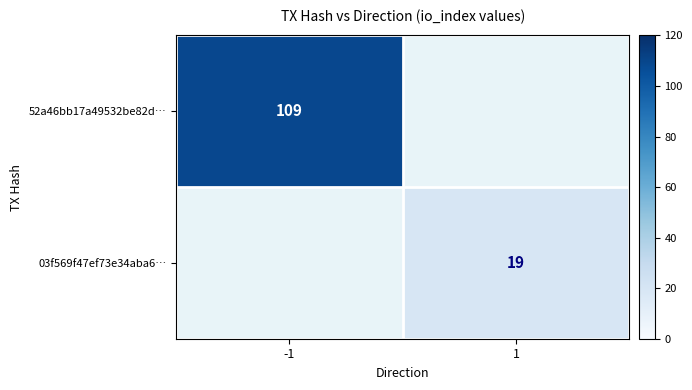

Is it true that 52a46bb17a49532be82d… equals 109 at -1?

True